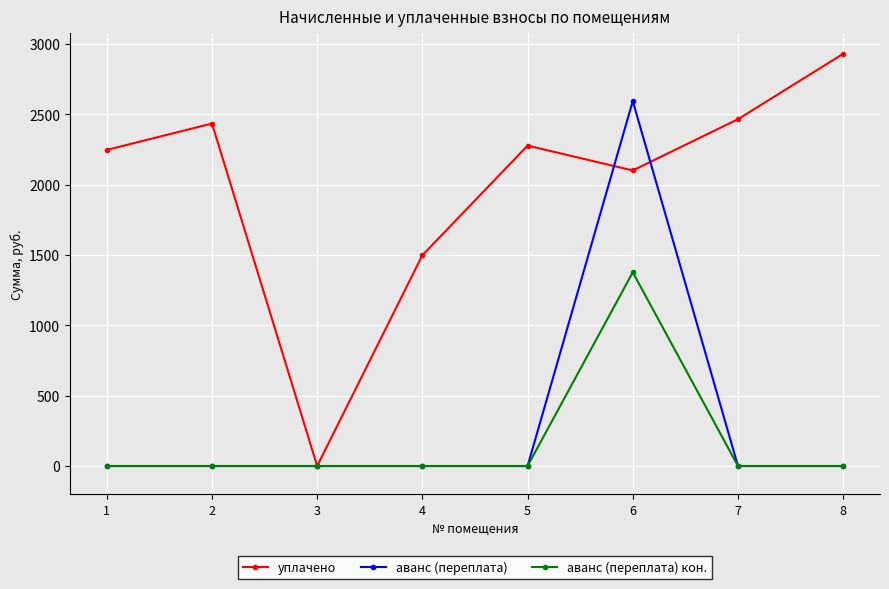

What is the maximum value shown in the chart?

2928.6